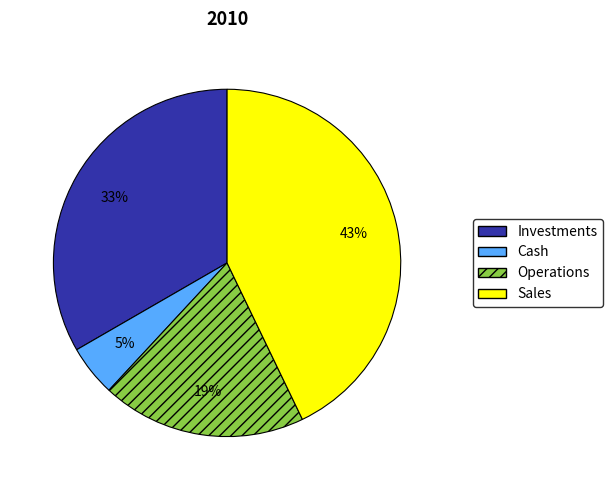

To the nearest percent, what portion does Sales represent?

43%